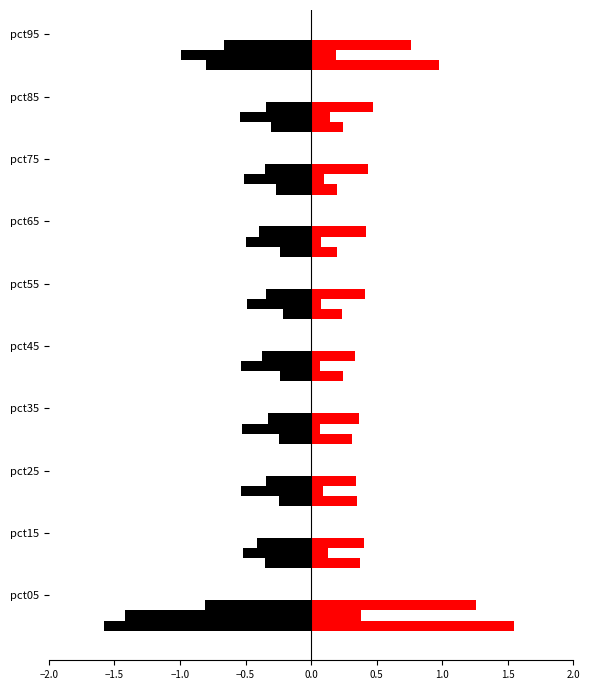

Count the number of categories in the chart.

10